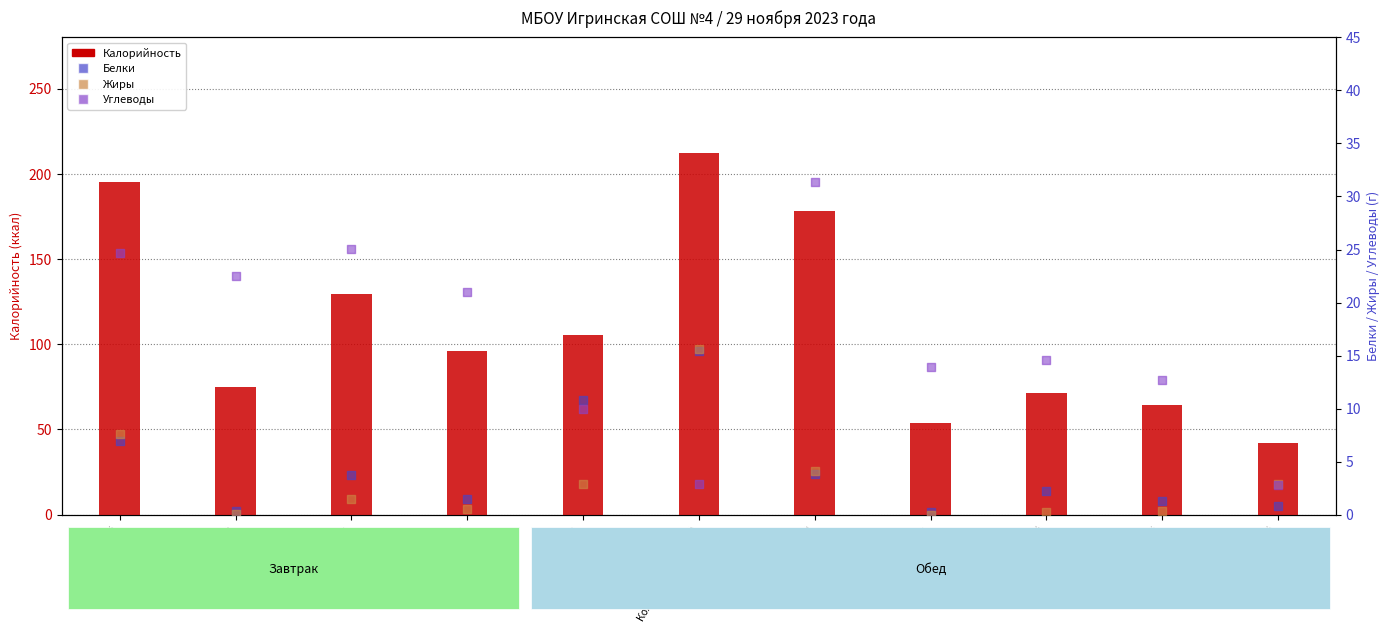

At how many categories does at least one series exceed 119?

4